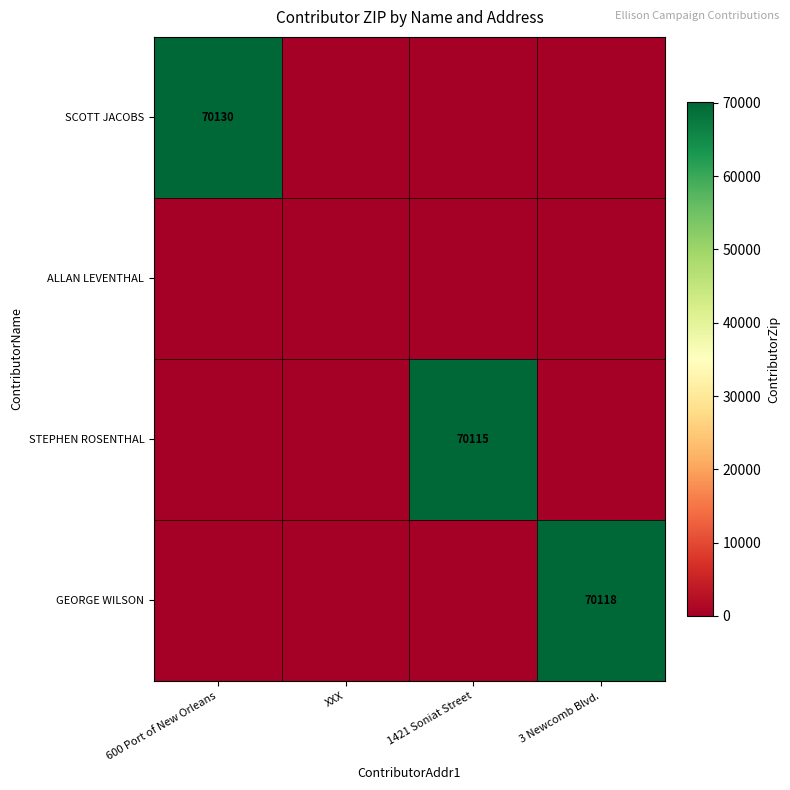

List the labels in order of GEORGE WILSON value, smallest first.

600 Port of New Orleans, XXX, 1421 Soniat Street, 3 Newcomb Blvd.